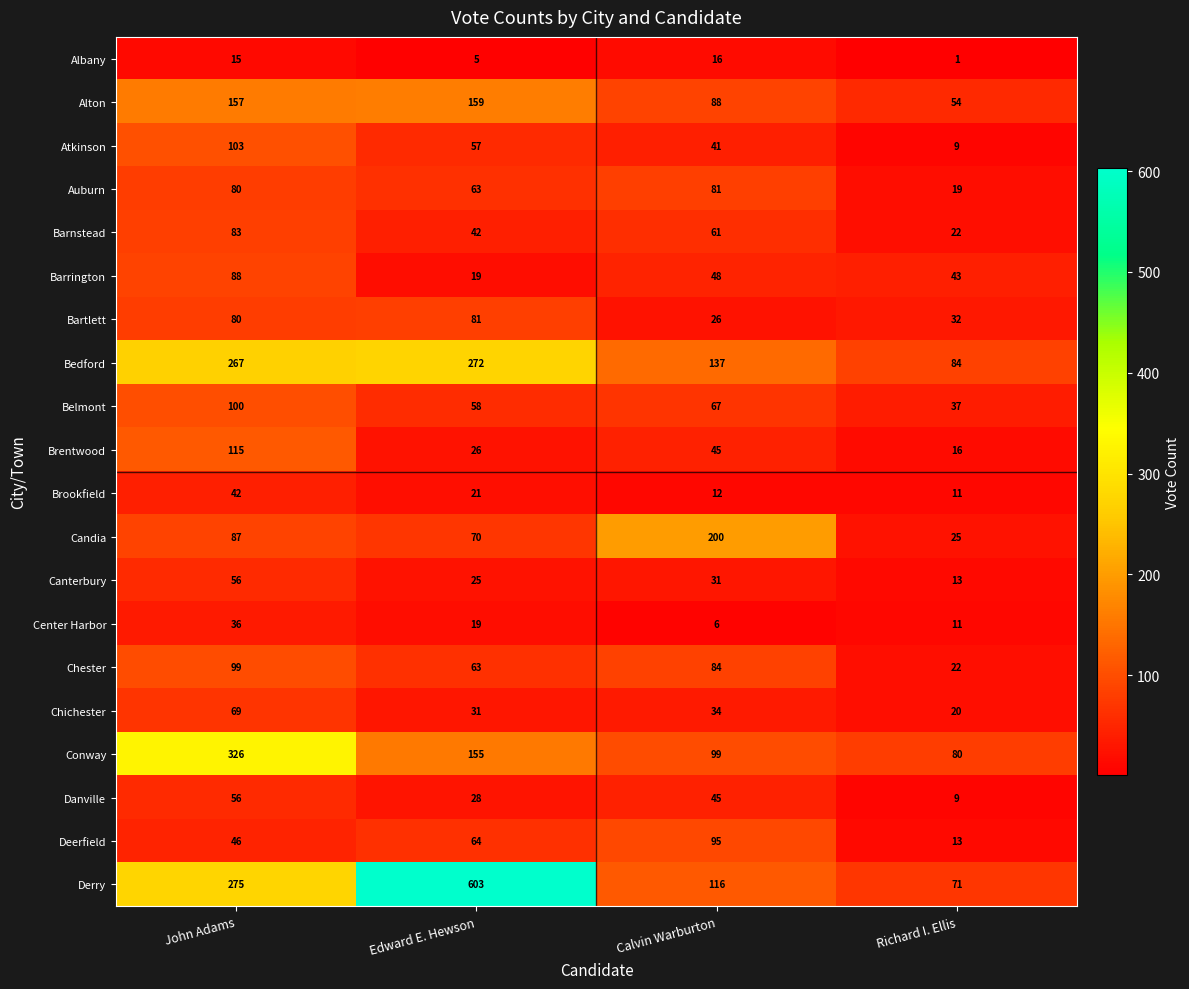

What is the minimum value for Bartlett?

26